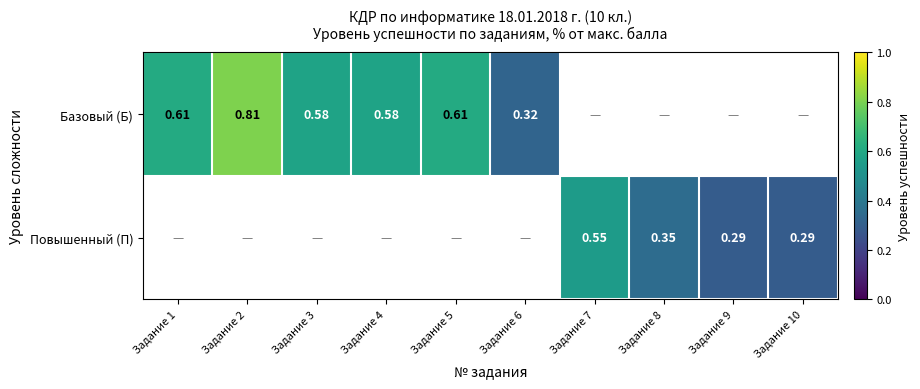

What is the greatest value displayed?

0.8